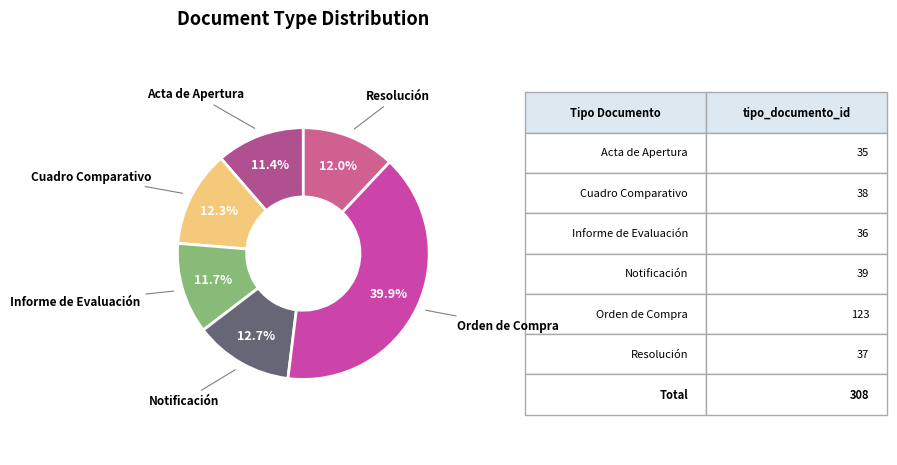

Count the number of slices in the pie.

6